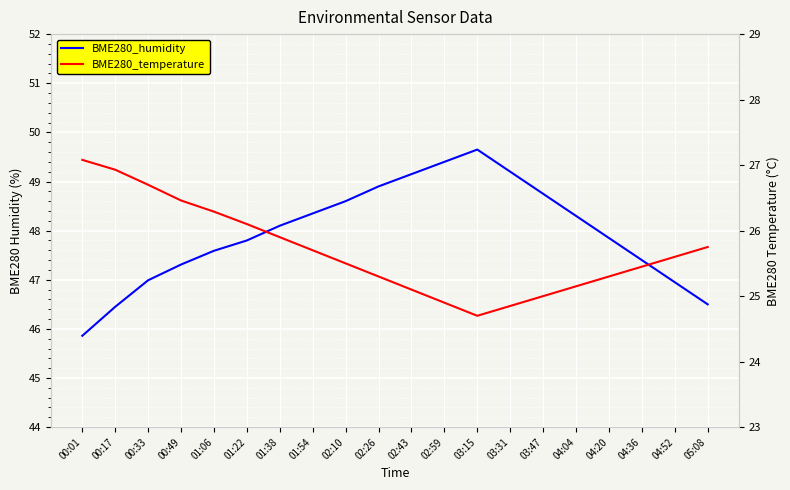

Rank the series by their maximum value, from highest to lowest.

BME280_humidity, BME280_temperature